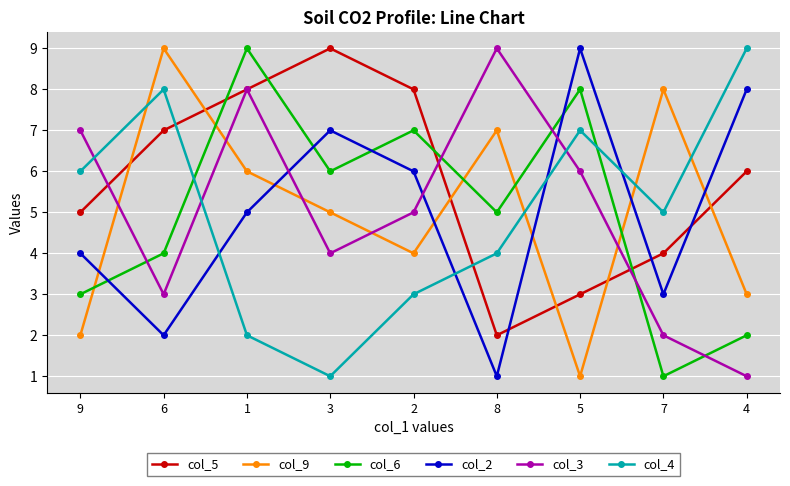

At how many categories does at least one series exceed 3?

9